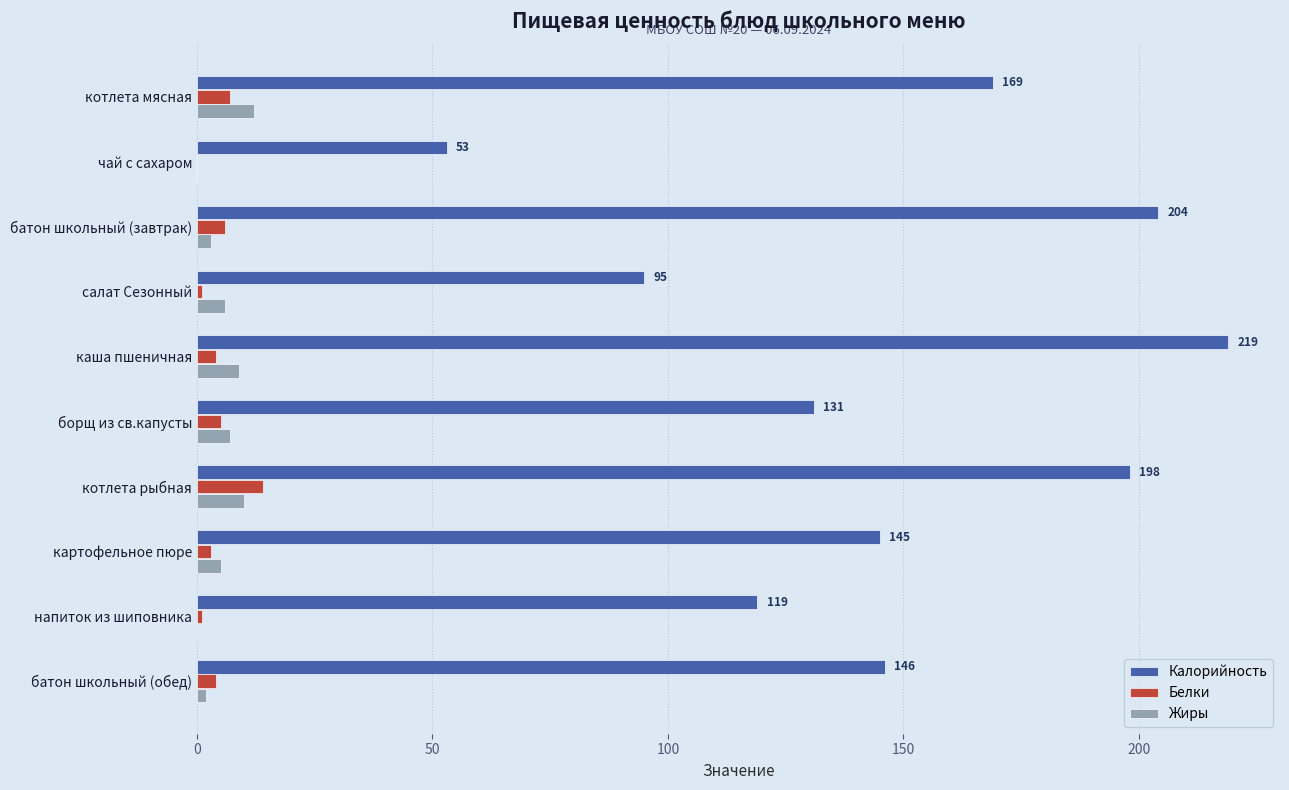

The value of Калорийность at котлета рыбная is 198.0. True or false?

True